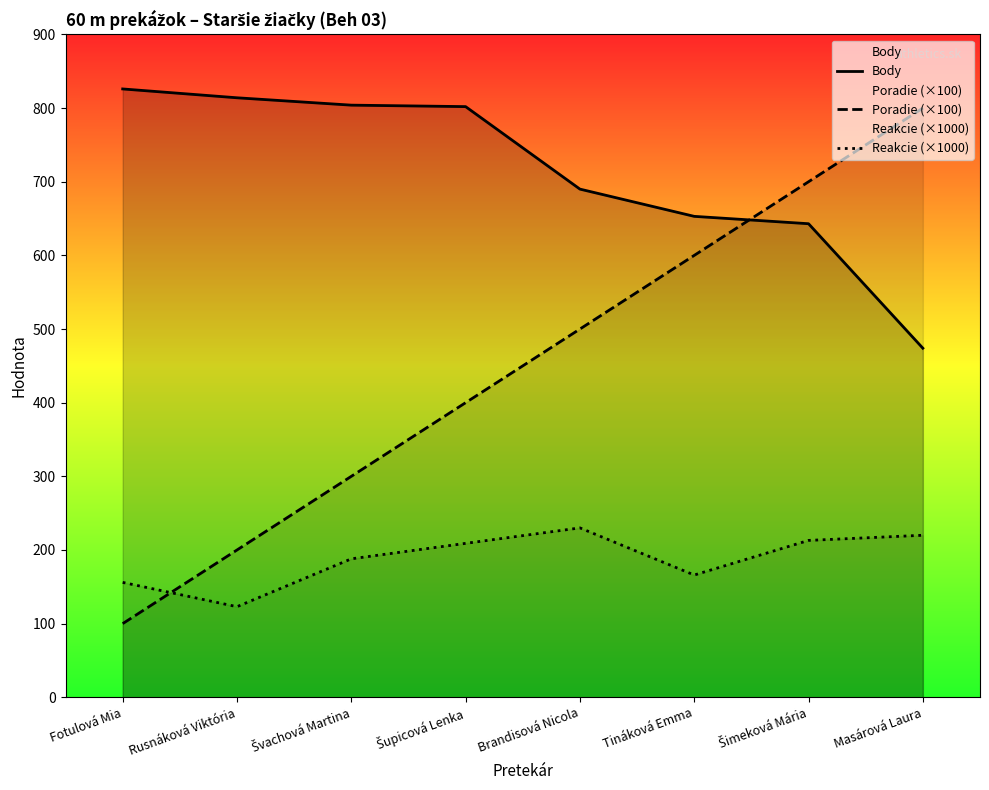

Rank the categories by Body value from lowest to highest.

Masárová Laura, Šimeková Mária, Tináková Emma, Brandisová Nicola, Šupicová Lenka, Švachová Martina, Rusnáková Viktória, Fotulová Mia